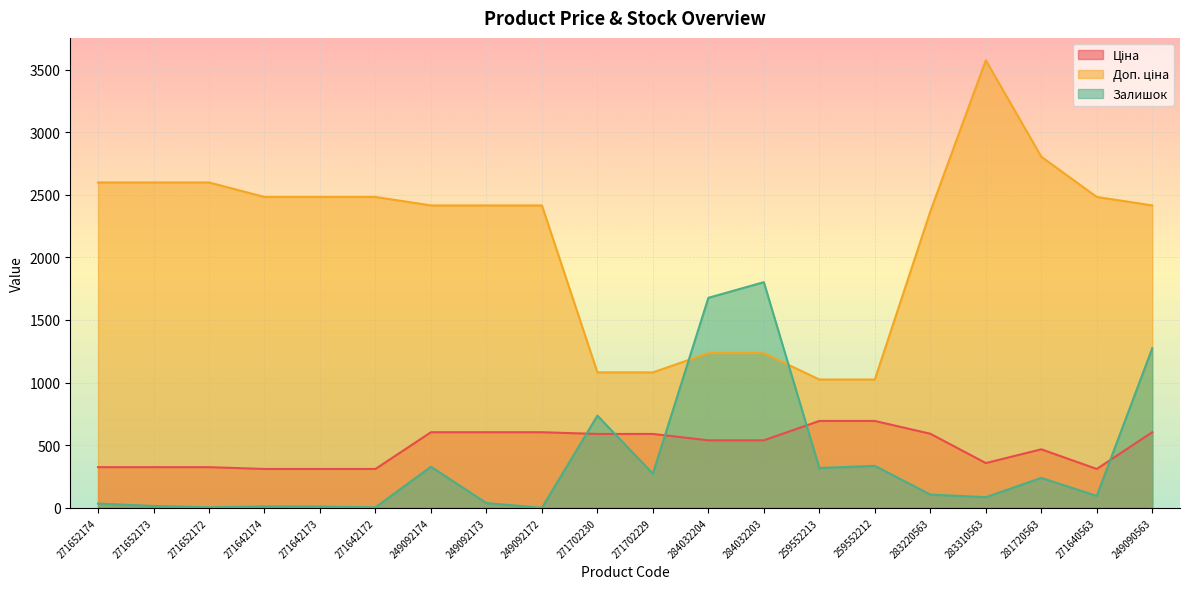

What is the greatest value displayed?

3573.9